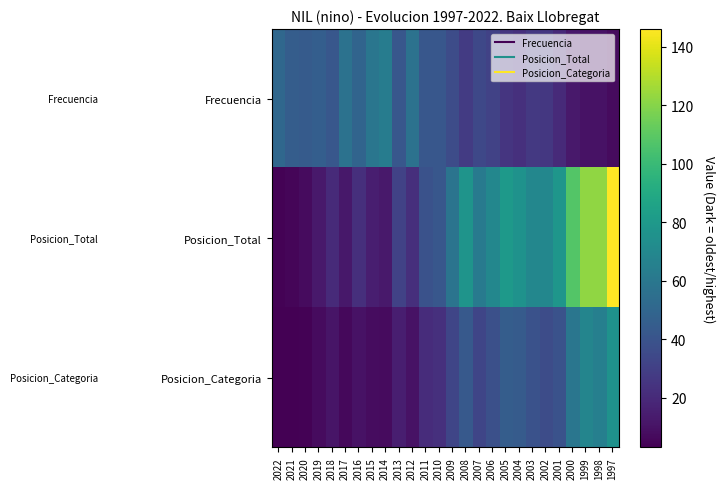

Which series has the widest spread of values?

Posicion_Total